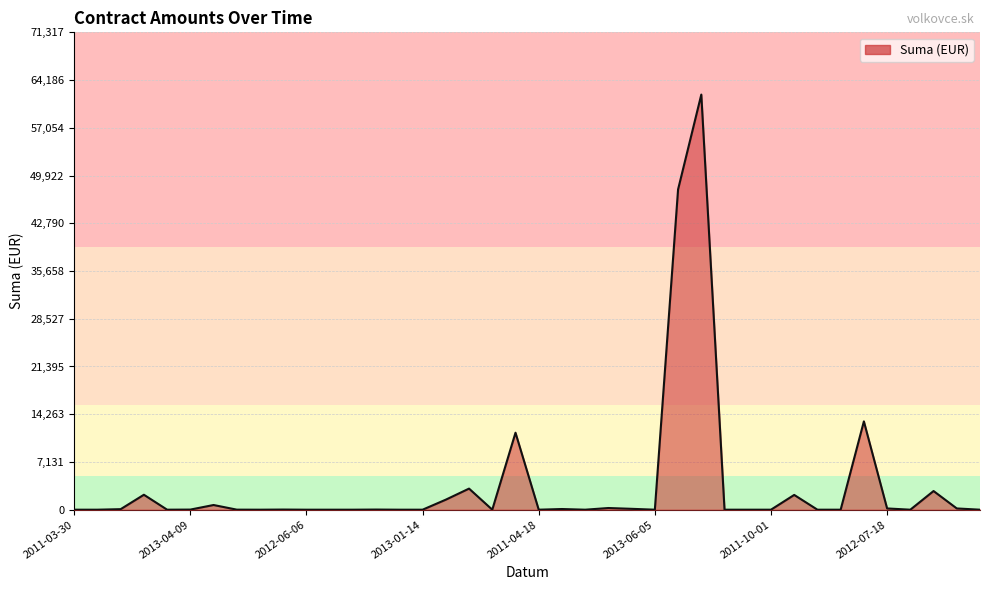

Does the chart have visible grid lines?

Yes